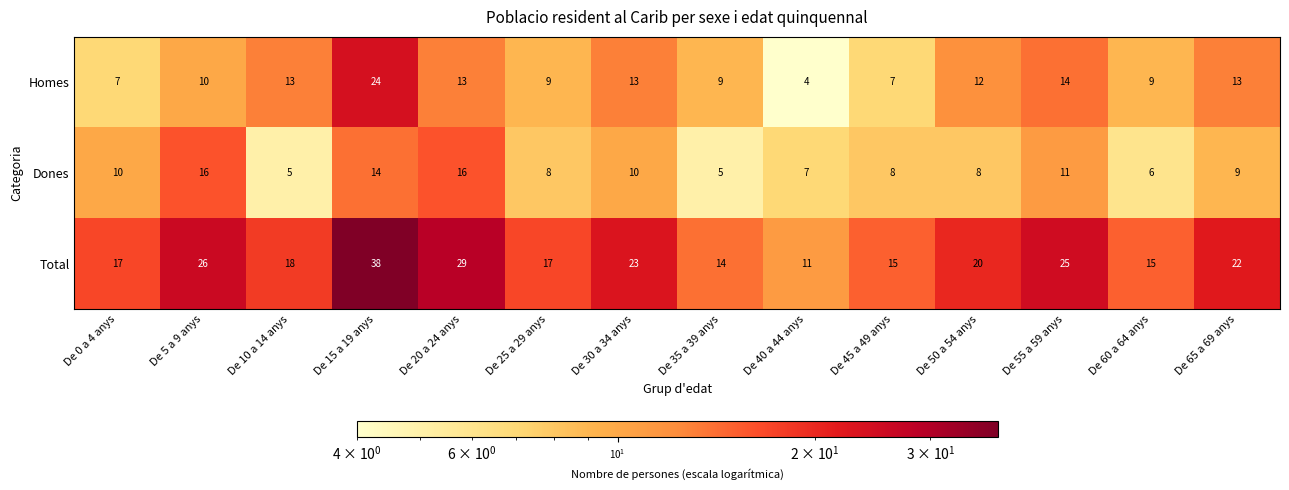

Which category has the highest value across all series?

De 15 a 19 anys